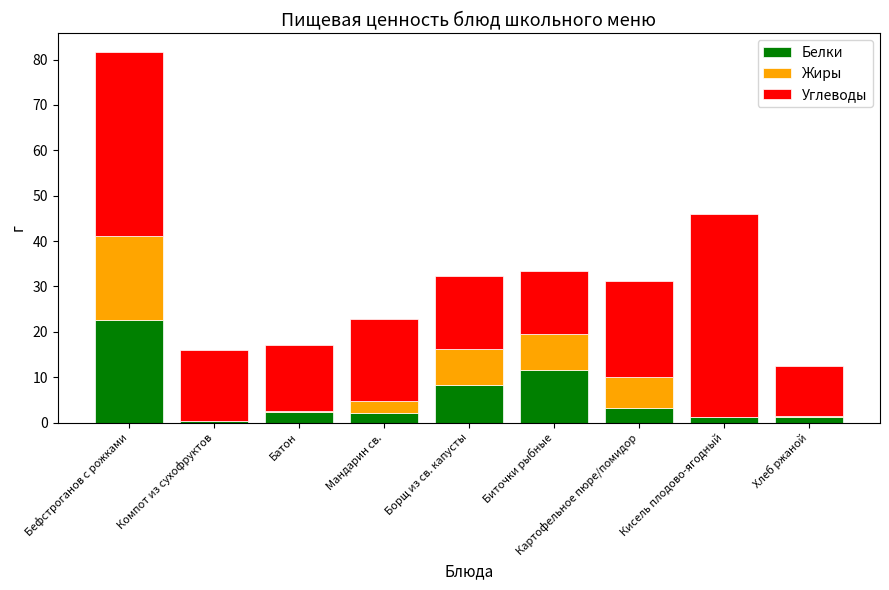

What is the total value across all series at Картофельное пюре/помидор?

31.2